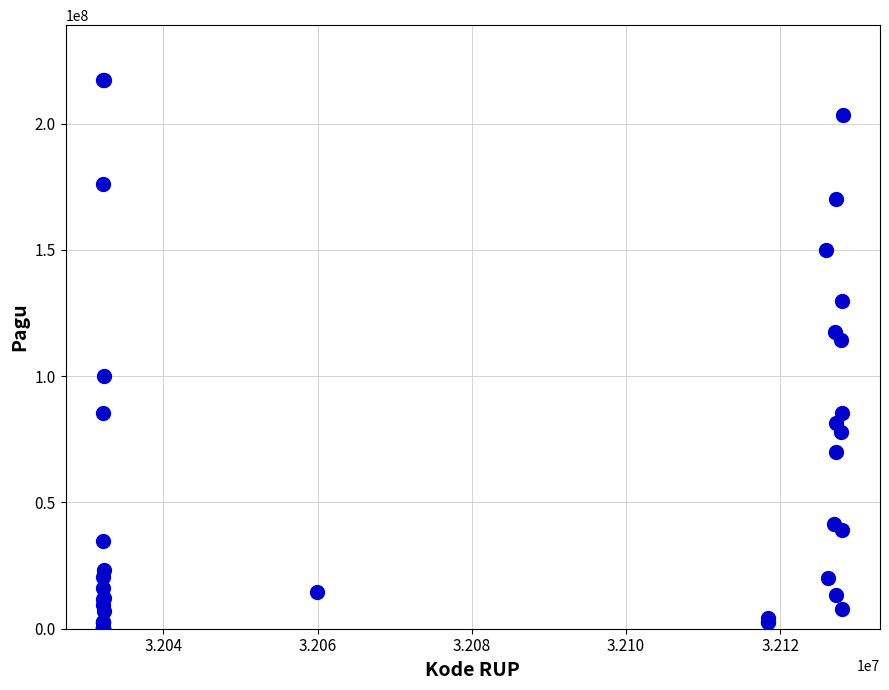

What Y value in the scatter plot is closest to 108830000?

114296000